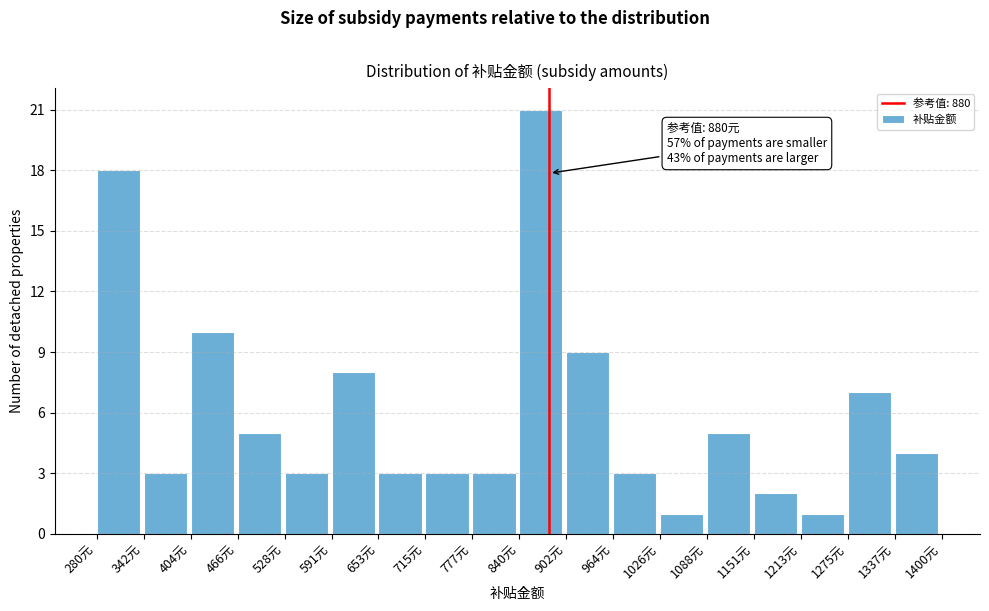

Over which range of the x-axis is the bar tallest?

840 to 900